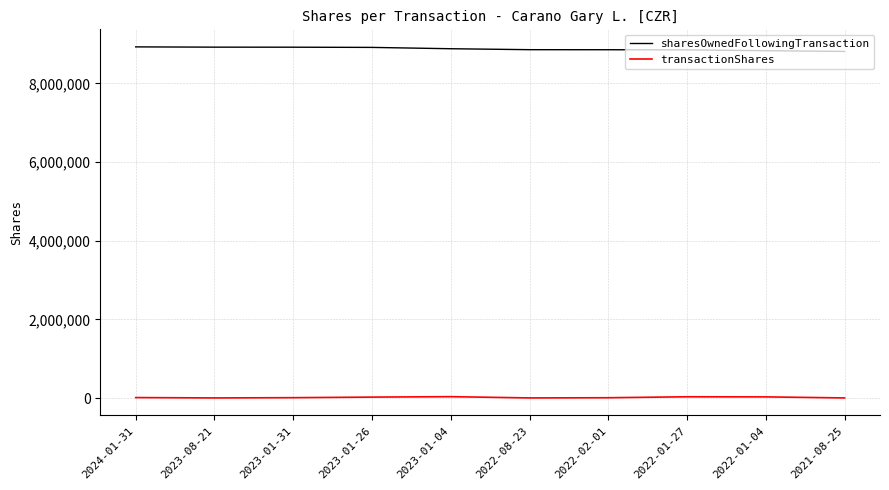

What is the lowest value of the sharesOwnedFollowingTransaction series?

8811696